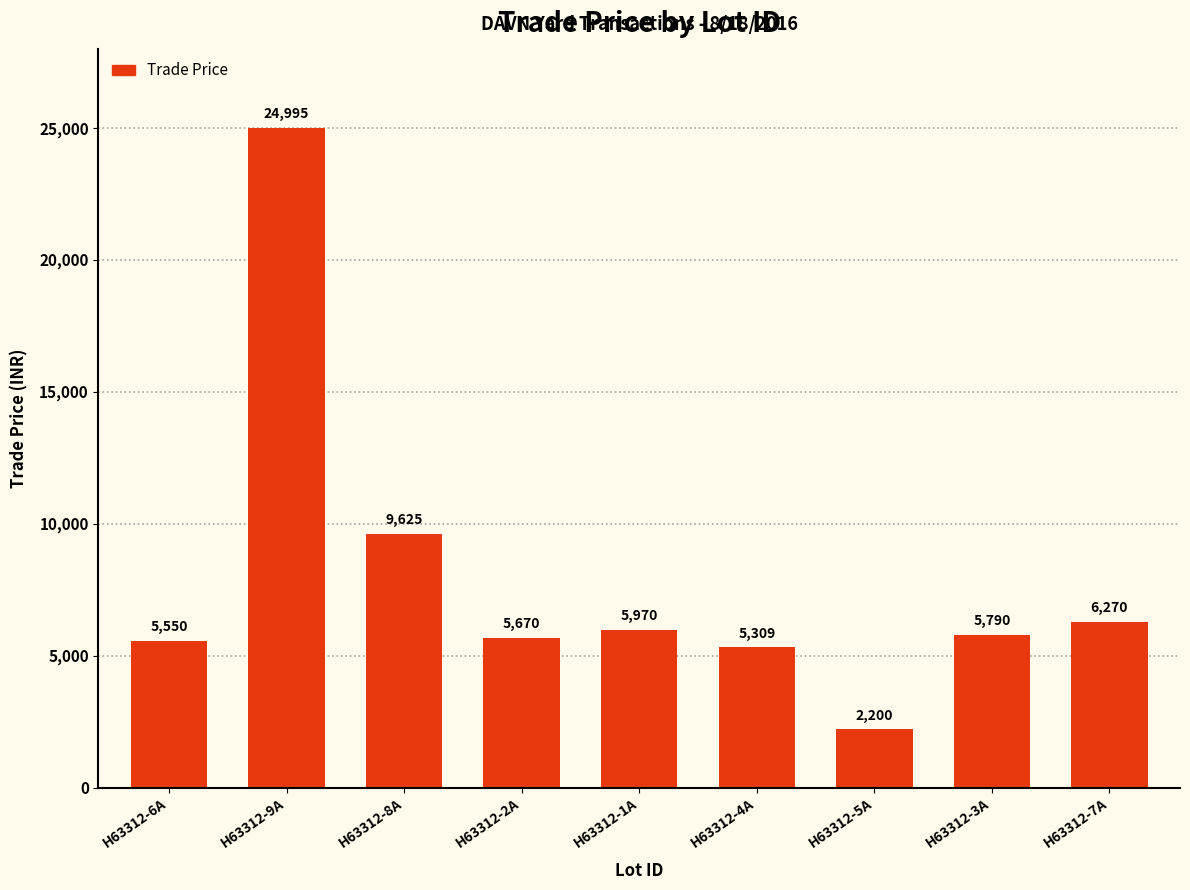

The chart shows a value of 2695.0 at H63312-6A. True or false?

False